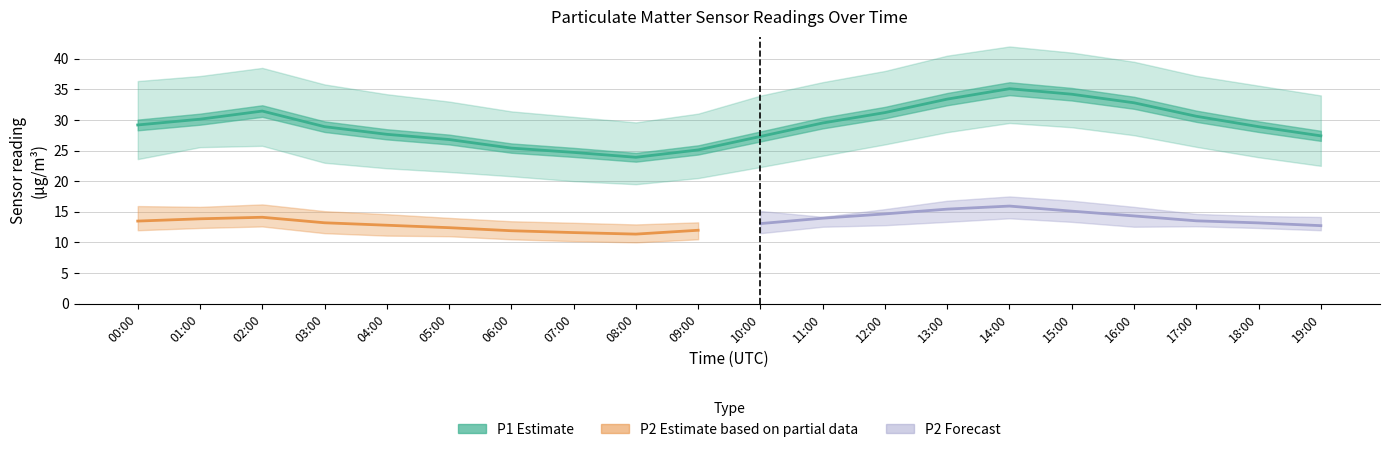

Reading right to left, transcribe all the data shown in this chart.

P1: 19:00=27.4	18:00=28.9	17:00=30.6	16:00=32.8	15:00=34.2	14:00=35.1	13:00=33.4	12:00=31.2	11:00=29.5	10:00=27.3	09:00=25.1	08:00=23.9	07:00=24.7	06:00=25.4	05:00=26.8	04:00=27.6	03:00=28.9	02:00=31.4	01:00=30.1	00:00=29.2
P1_upper: 19:00=34.0	18:00=35.6	17:00=37.2	16:00=39.5	15:00=41.0	14:00=42.0	13:00=40.5	12:00=38.0	11:00=36.2	10:00=34.0	09:00=31.0	08:00=29.6	07:00=30.5	06:00=31.4	05:00=33.0	04:00=34.2	03:00=35.8	02:00=38.5	01:00=37.2	00:00=36.4
P1_lower: 19:00=22.5	18:00=23.9	17:00=25.6	16:00=27.5	15:00=28.8	14:00=29.5	13:00=28.0	12:00=26.0	11:00=24.1	10:00=22.3	09:00=20.5	08:00=19.5	07:00=20.0	06:00=20.8	05:00=21.5	04:00=22.1	03:00=23.0	02:00=25.8	01:00=25.6	00:00=23.6
P2: 19:00=12.7	18:00=13.2	17:00=13.5	16:00=14.3	15:00=15.1	14:00=15.9	13:00=15.4	12:00=14.7	11:00=13.9	10:00=13.1	09:00=12.0	08:00=11.3	07:00=11.6	06:00=11.9	05:00=12.4	04:00=12.8	03:00=13.2	02:00=14.1	01:00=13.8	00:00=13.5
P2_upper: 19:00=14.2	18:00=14.3	17:00=14.7	16:00=15.8	15:00=16.8	14:00=17.5	13:00=16.8	12:00=15.4	11:00=14.2	10:00=15.1	09:00=13.3	08:00=12.9	07:00=13.2	06:00=13.4	05:00=14.0	04:00=14.6	03:00=15.1	02:00=16.2	01:00=15.8	00:00=15.9
P2_lower: 19:00=12.0	18:00=12.3	17:00=12.6	16:00=12.6	15:00=13.3	14:00=13.9	13:00=13.3	12:00=12.8	11:00=12.6	10:00=11.5	09:00=10.5	08:00=10.0	07:00=10.2	06:00=10.5	05:00=11.0	04:00=11.1	03:00=11.5	02:00=12.6	01:00=12.3	00:00=12.0